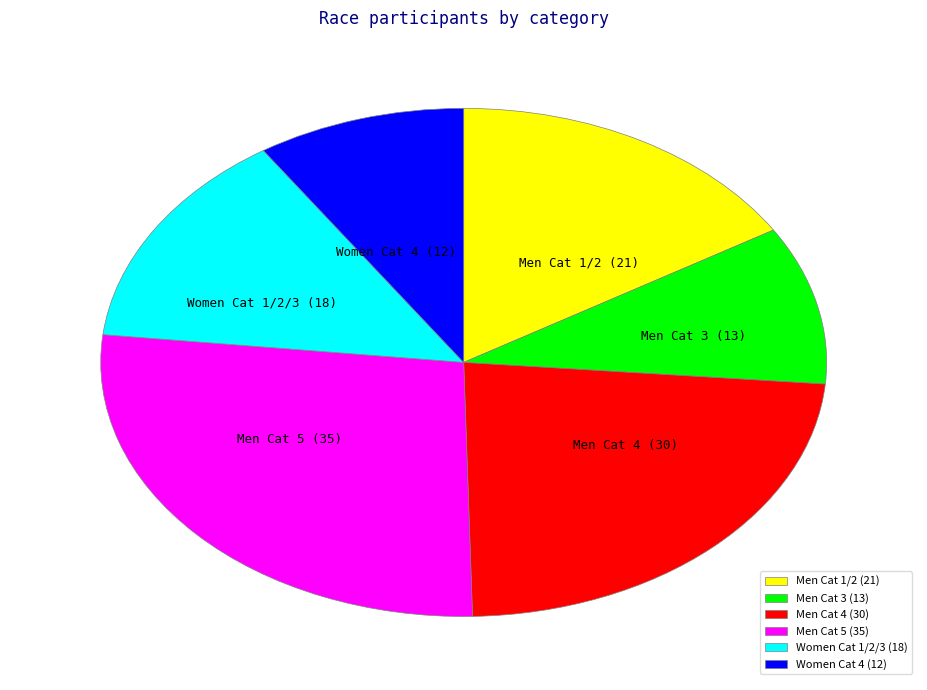

Is the sum of Men Cat 3 and Women Cat 4 greater than half?

No